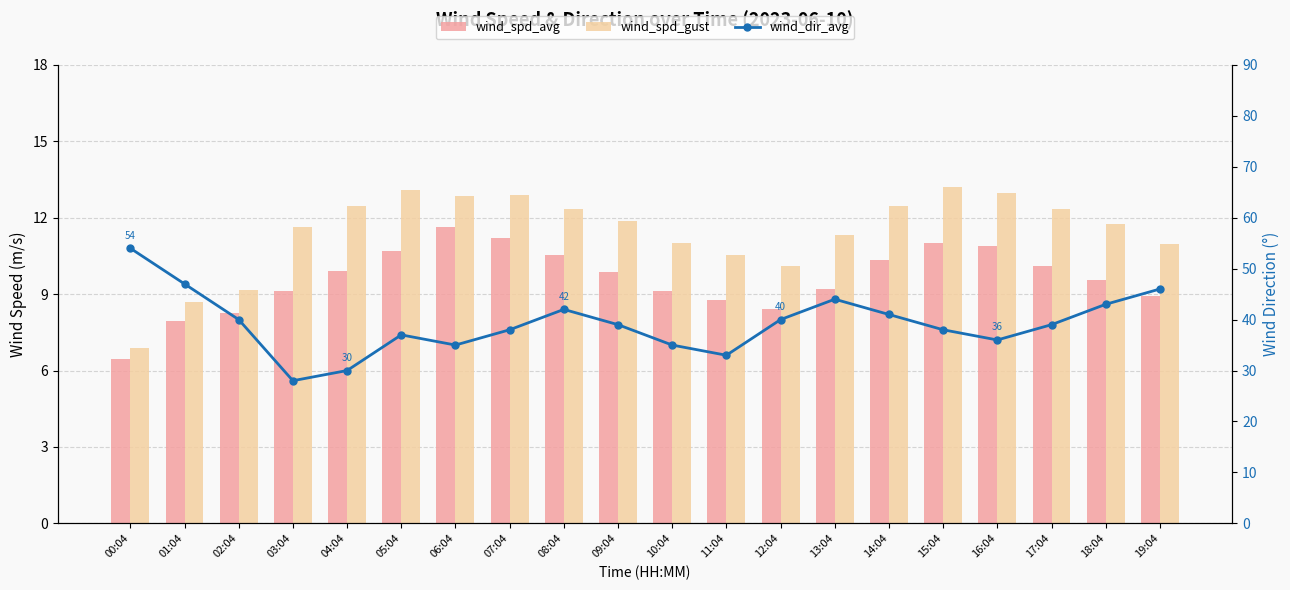

What is the difference between the second highest and second lowest values in the wind_spd_gust series?

4.4